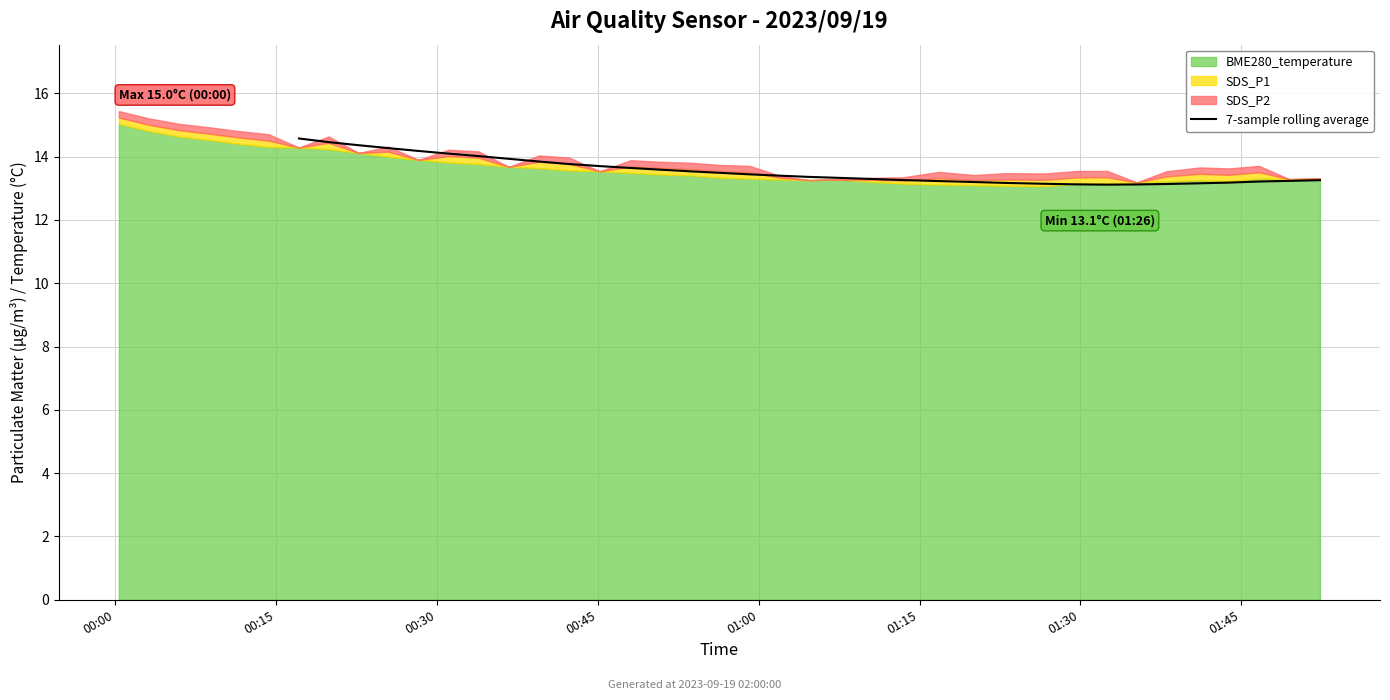

Is it true that the value at 34 is 23.4?

False